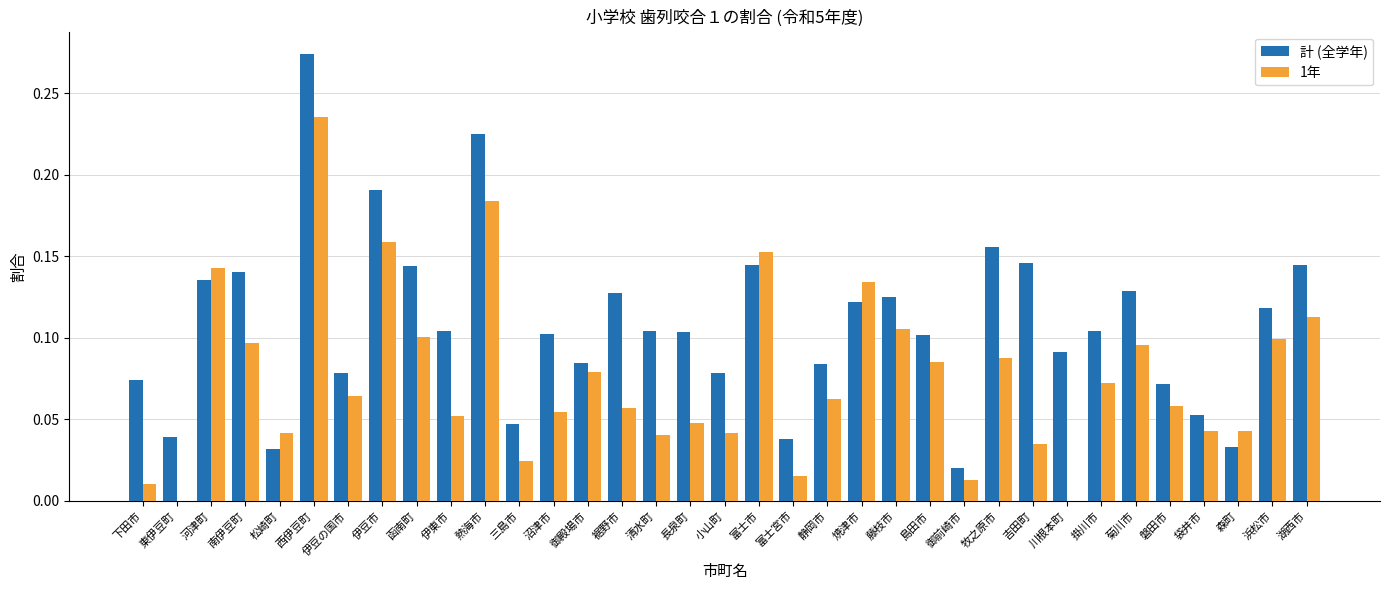

Which category has the lowest value in the 1年 series?

東伊豆町